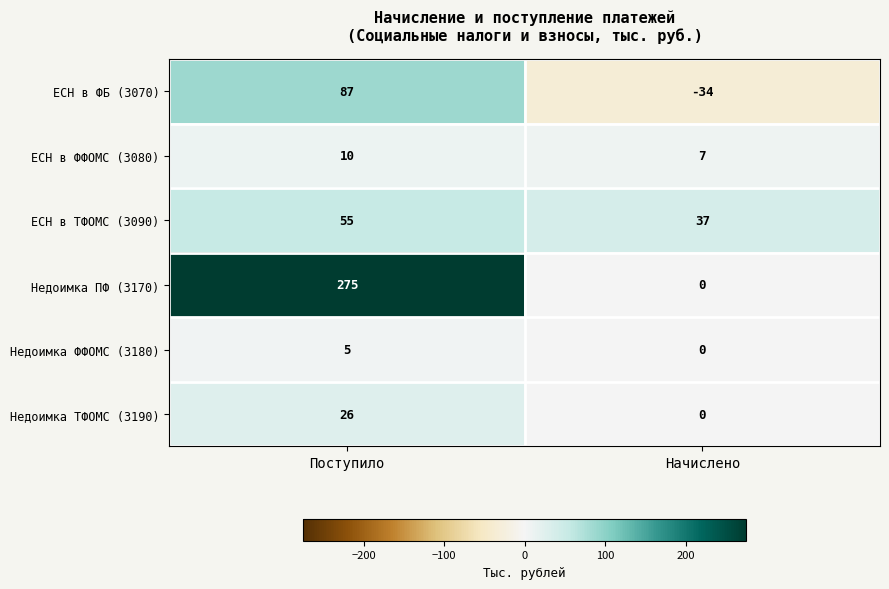

Rank the series at Поступило from lowest to highest value.

Недоимка ФФОМС (3180), ЕСН в ФФОМС (3080), Недоимка ТФОМС (3190), ЕСН в ТФОМС (3090), ЕСН в ФБ (3070), Недоимка ПФ (3170)